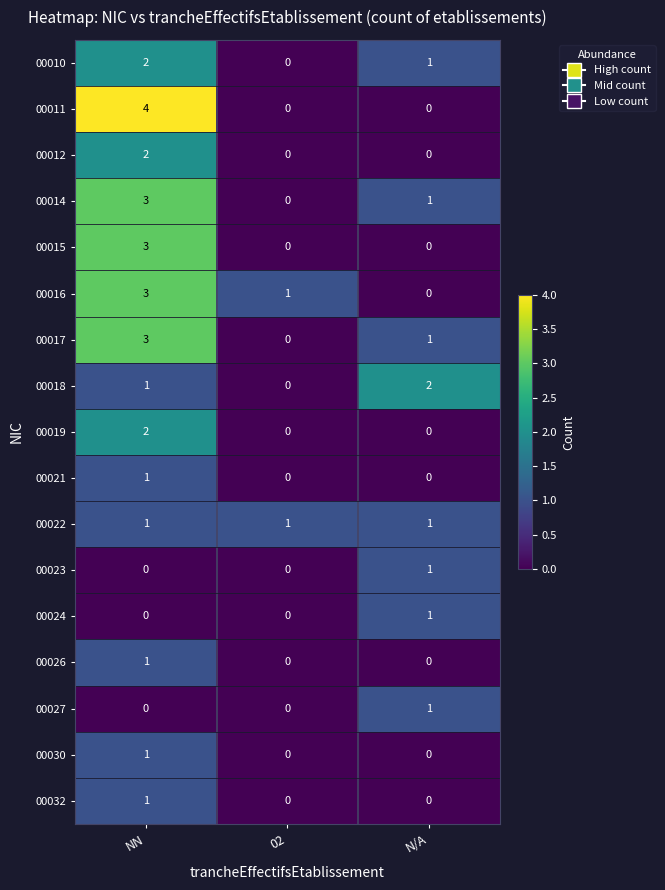

How many values in 00014 are above zero?

2